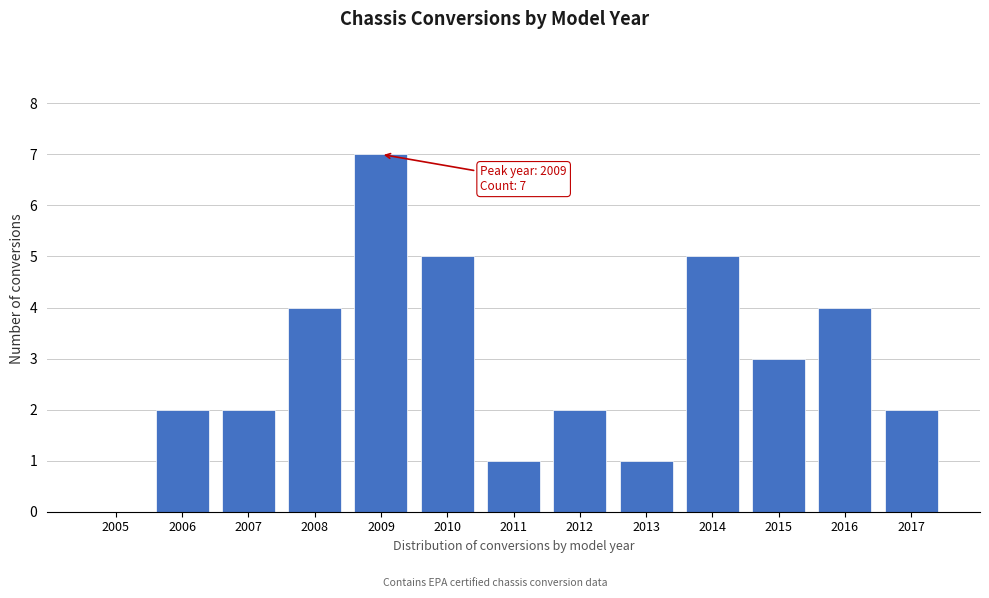

Reading left to right, list all the values displayed in this chart.

2005=0	2006=2	2007=2	2008=4	2009=7	2010=5	2011=1	2012=2	2013=1	2014=5	2015=3	2016=4	2017=2